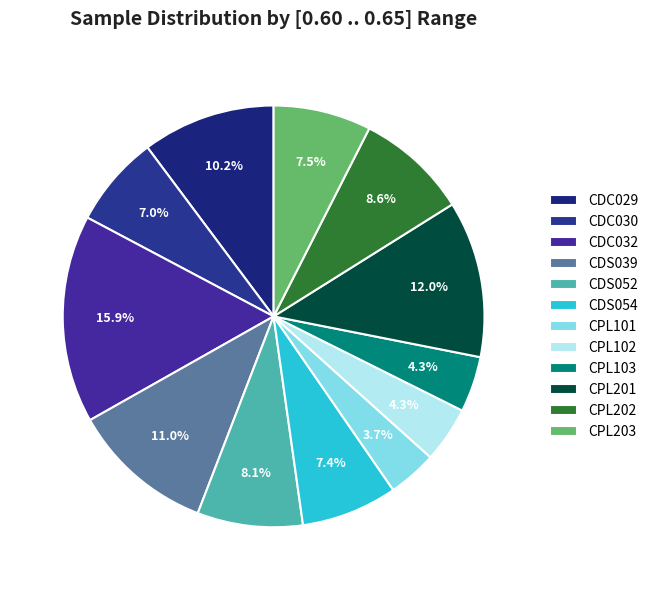

How many slices are in this pie chart?

12